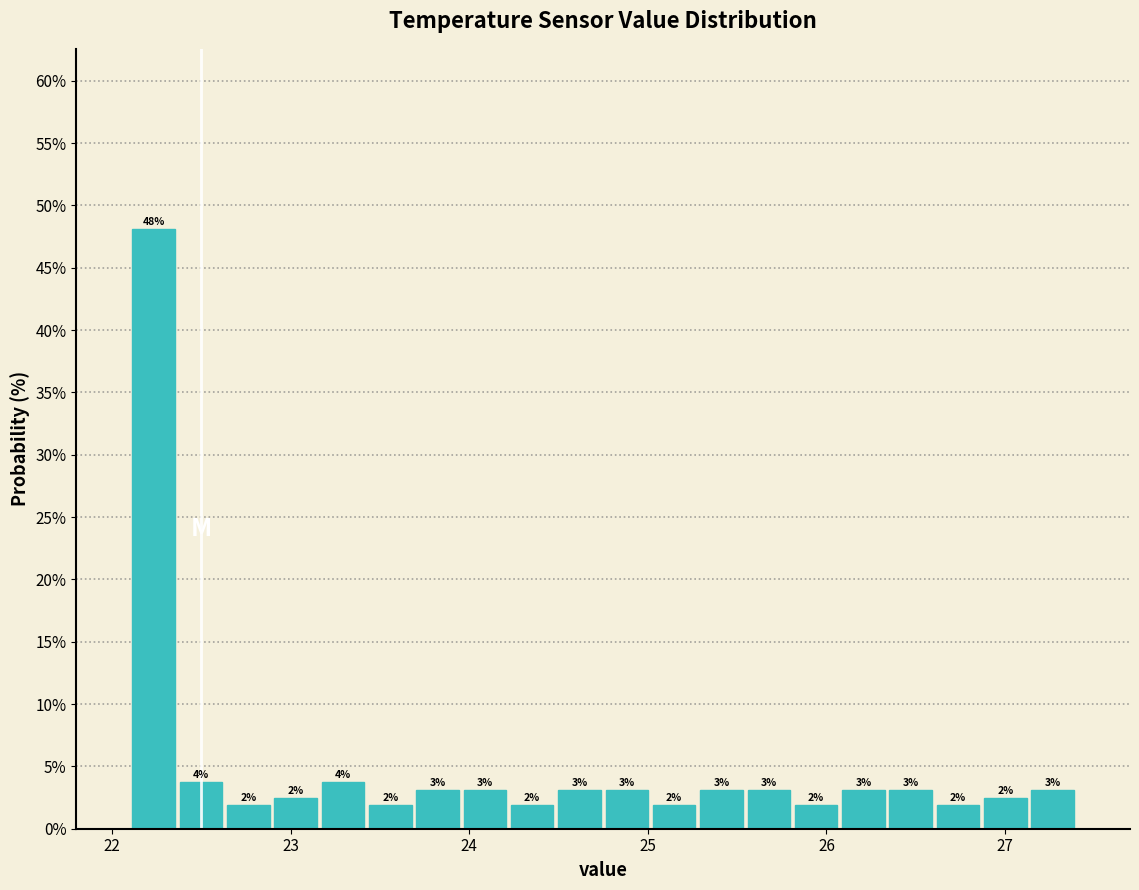

Around what value on the x-axis is the tallest bar? Give the approximate position of its centre, as read against the axis.

22.2